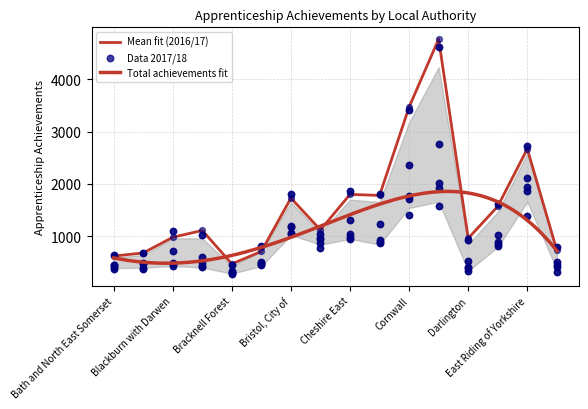

At how many categories does at least one series exceed 280?

16